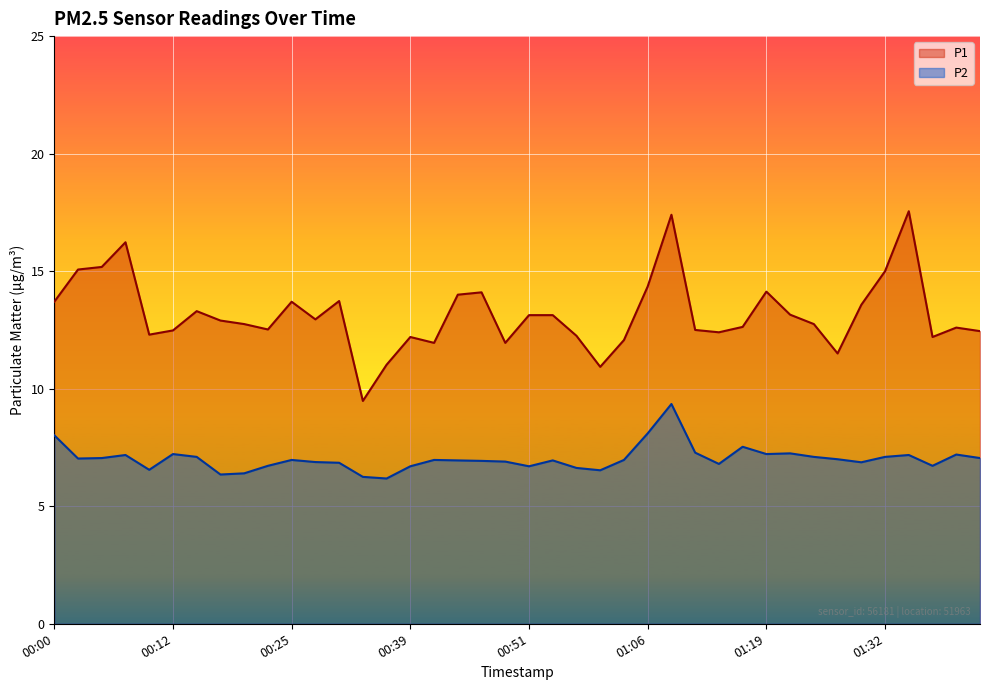

At which category does P2 reach its first local peak?

00:08